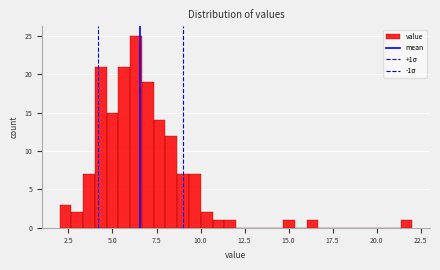

Around what value on the x-axis is the tallest bar? Give the approximate position of its centre, as read against the axis.

6.5